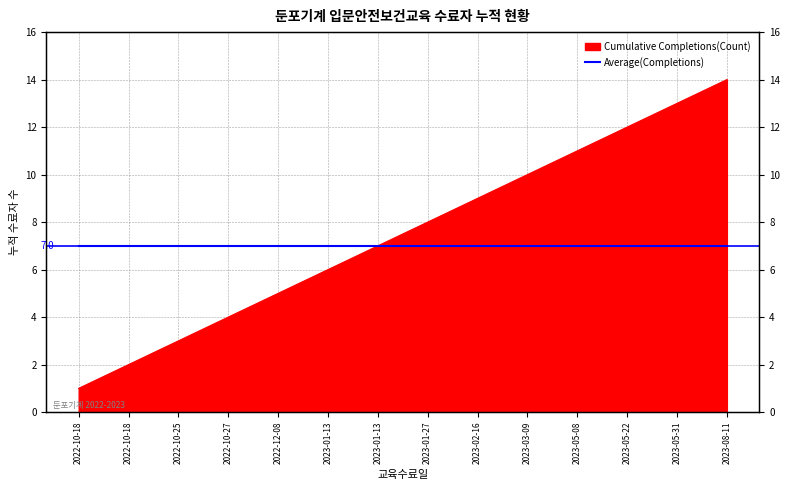

How many data points are above 8?

6